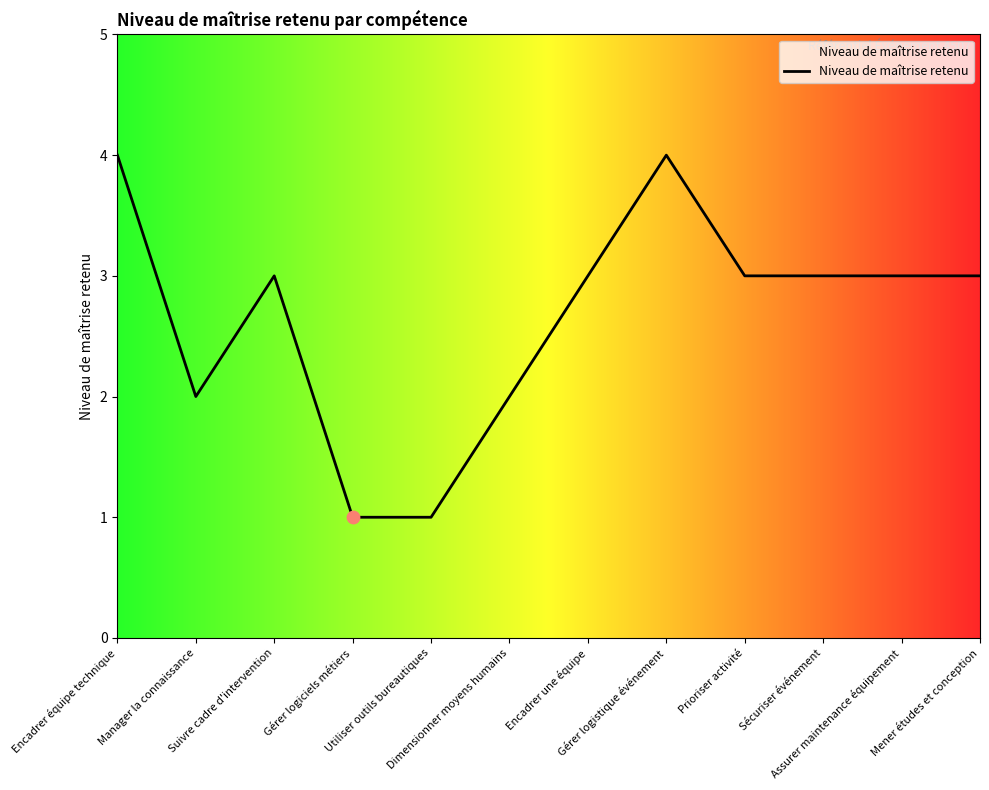

Which has a higher value, Dimensionner moyens humains or Encadrer équipe technique?

Encadrer équipe technique